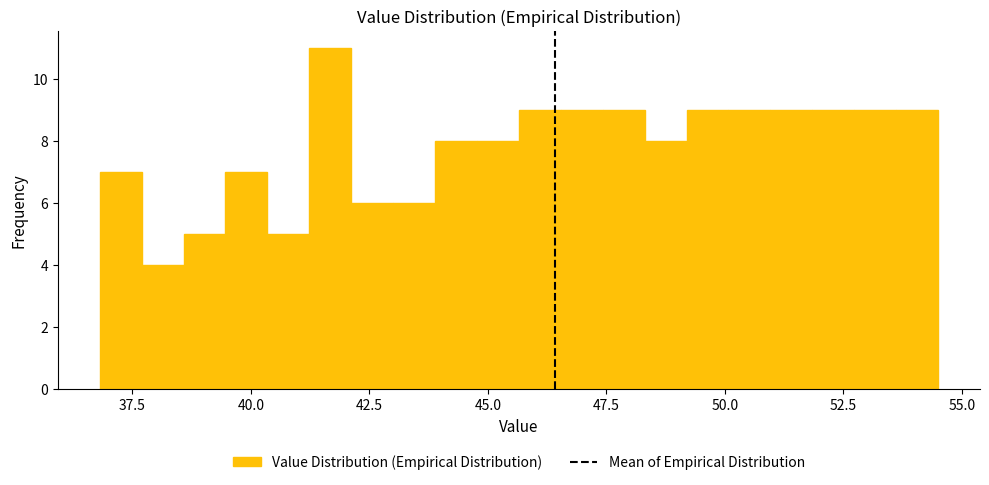

Read against the x-axis, roughly where is the centre of the tallest bar?

41.5